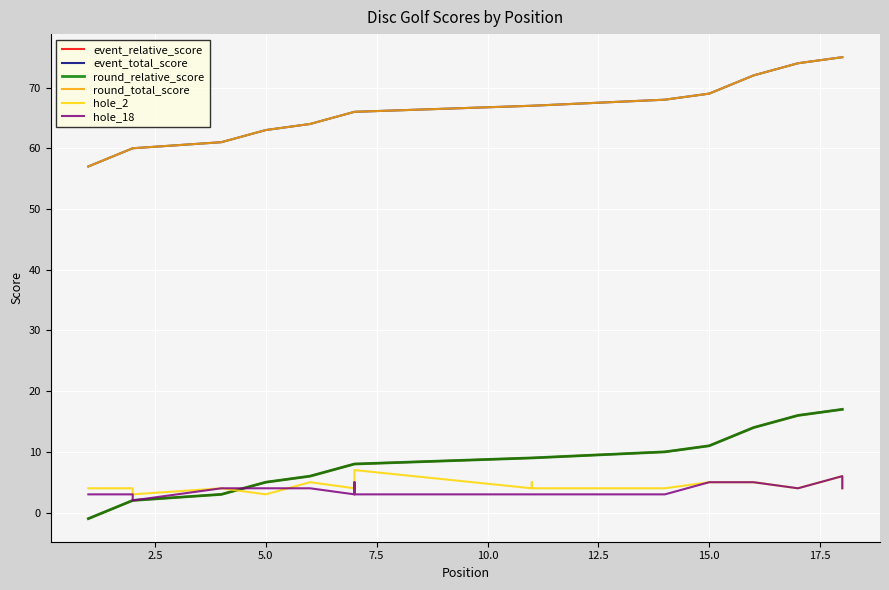

At 12.5, list the series in order from smallest to largest.

hole_18, hole_2, event_relative_score, round_relative_score, event_total_score, round_total_score